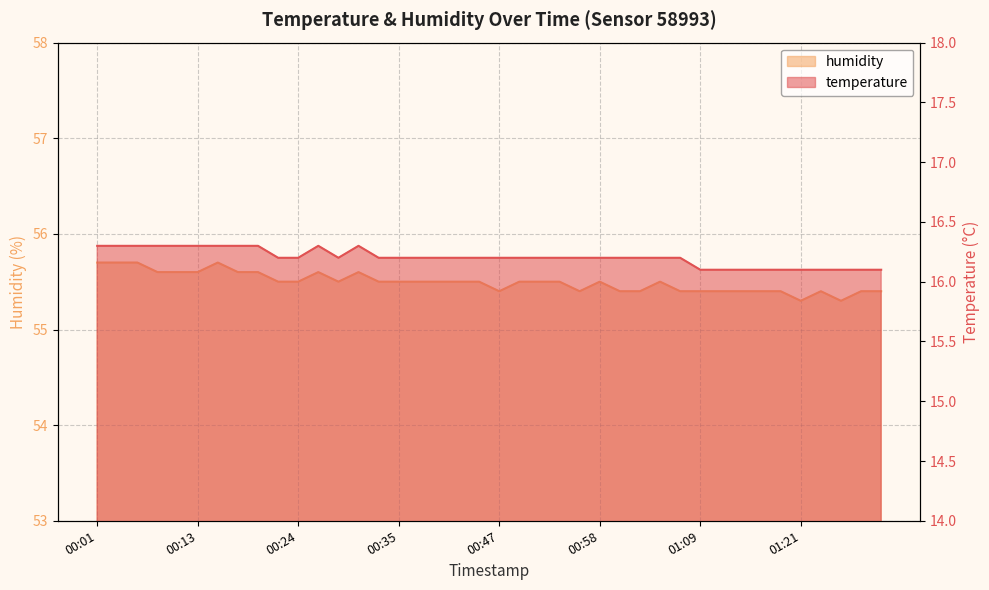

What is the greatest value displayed?

55.7